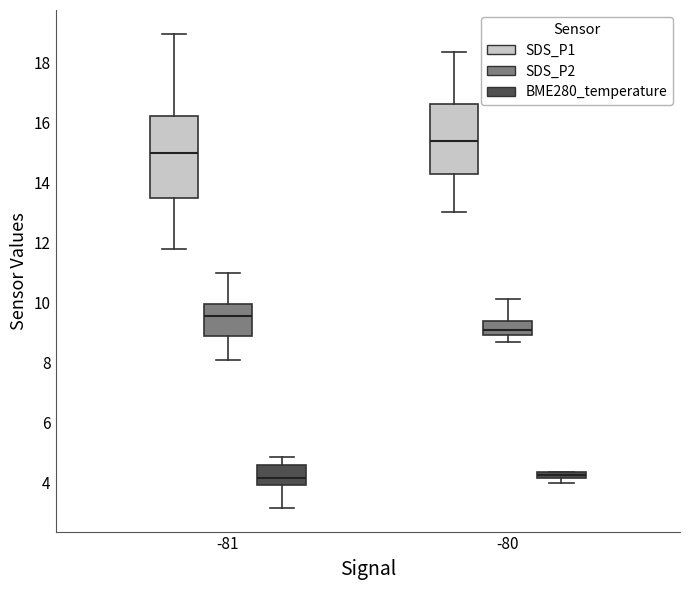

Comparing the boxes themselves (not the whiskers), which one is the tallest?

-81 (SDS_P1)